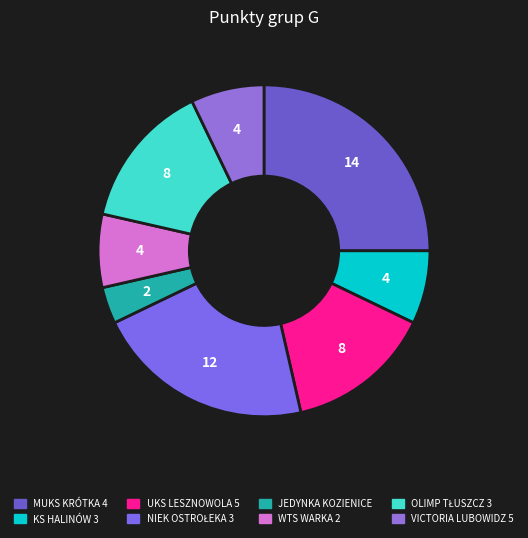

Does VICTORIA LUBOWIDZ 5 represent more than half of the total?

No